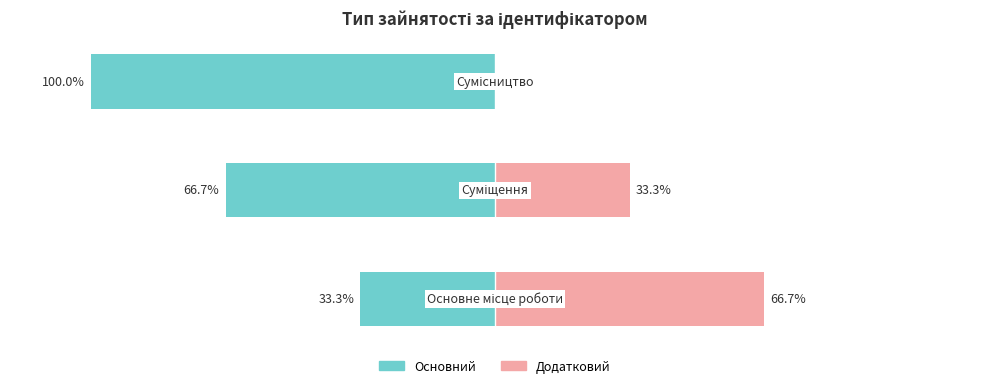

Which series changed the most between 1 and 2?

Основний